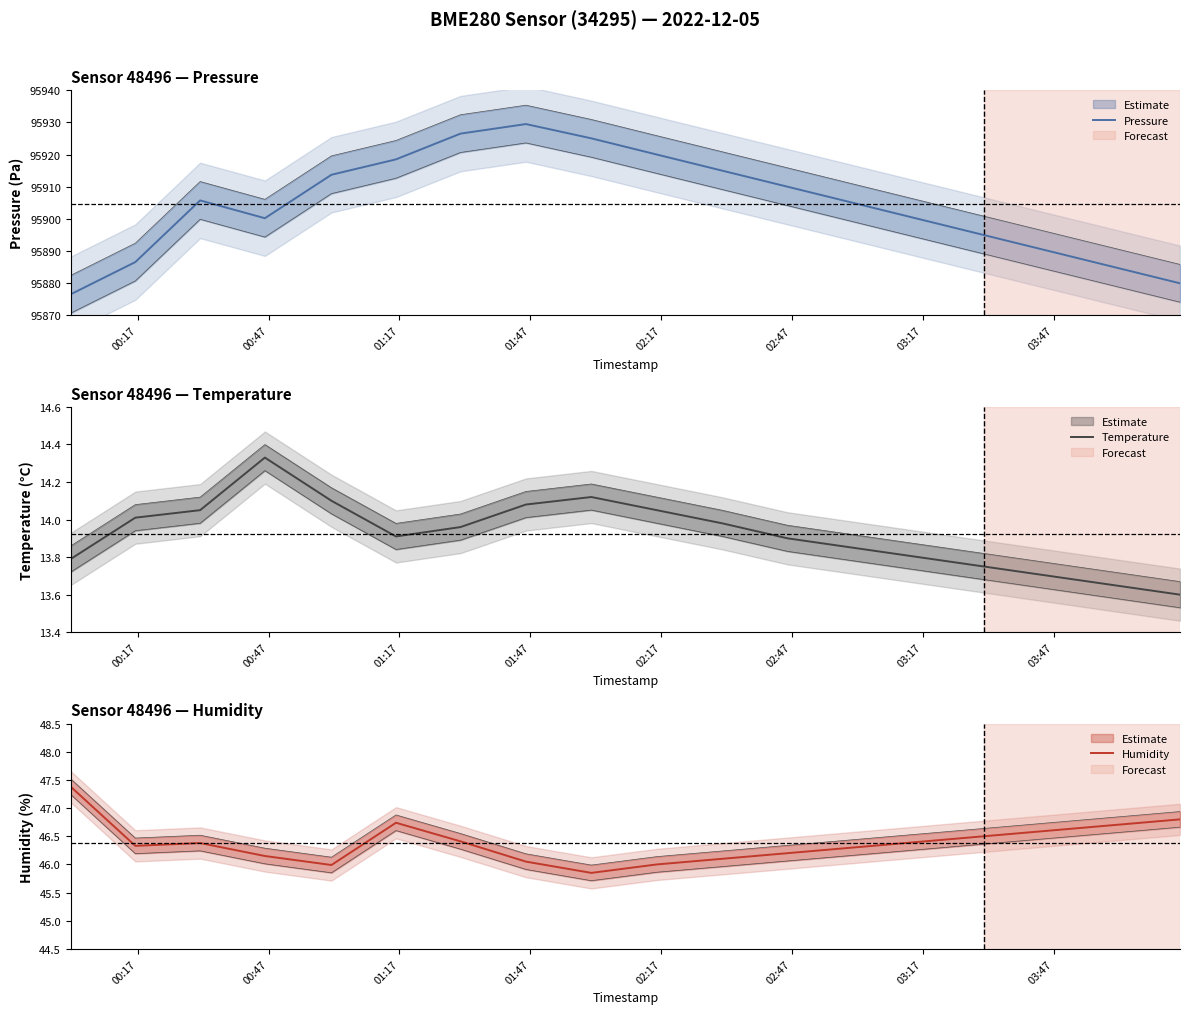

True or false: Pressure and Temperature intersect in this chart.

False